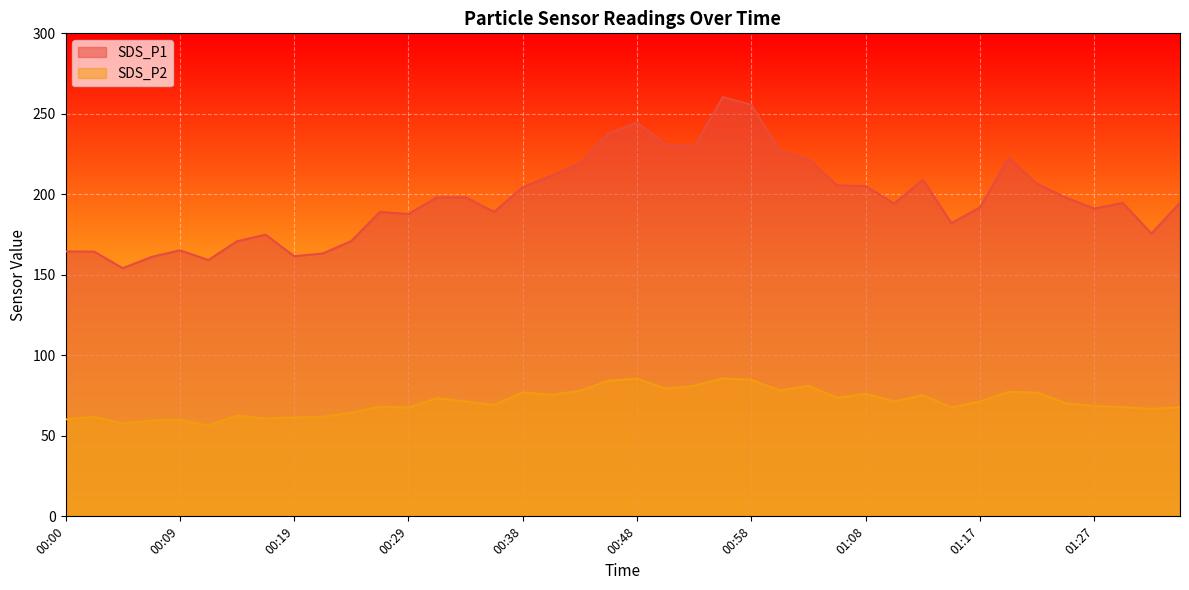

Where is SDS_P1 nearest to the value 207?

01:22